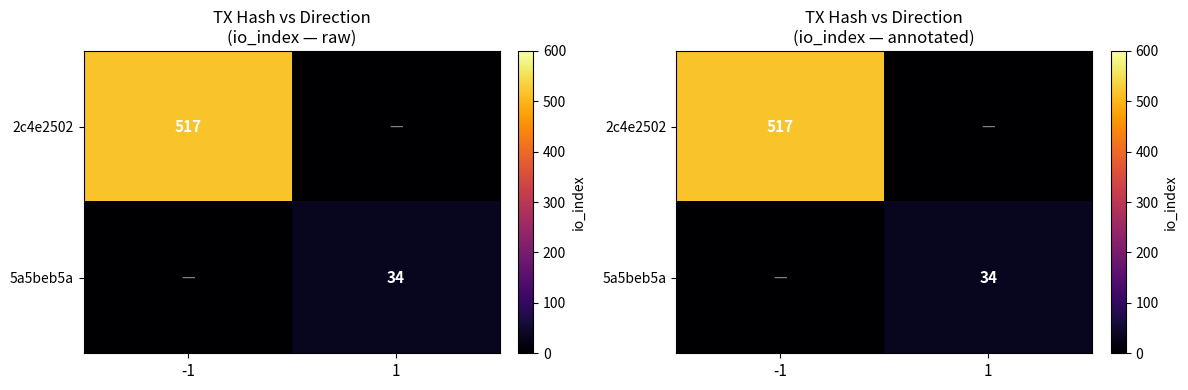

At how many categories does at least one series exceed 25?

2